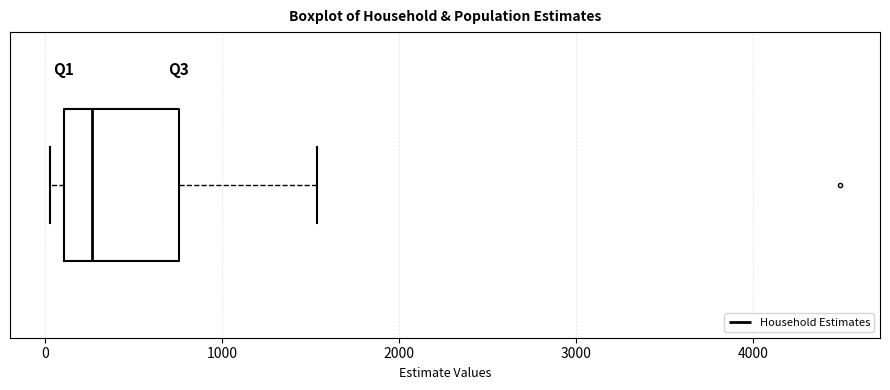

Read this box plot against the x-axis: the position of the median line, the range covered by the box, and the ends of both whiskers. The values are not printed on the chart, so give them approximately, as read against the axis.

median 300, box 100 to 800, whiskers 0 to 1500